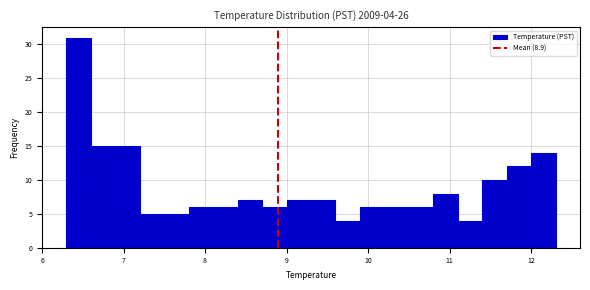

Around what value on the x-axis is the tallest bar? Give the approximate position of its centre, as read against the axis.

6.5